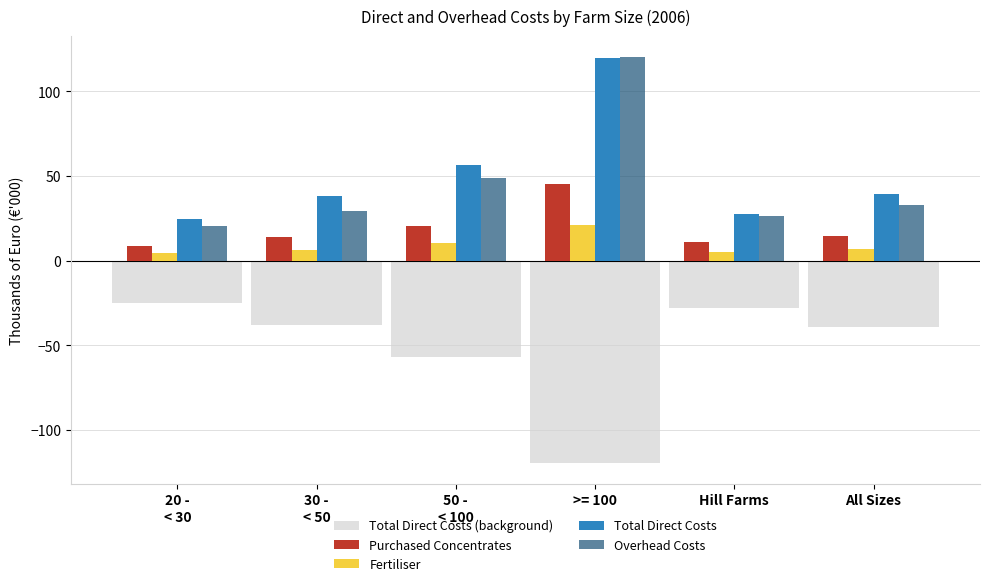

Read the Total Direct Costs value at All Sizes.

39.1